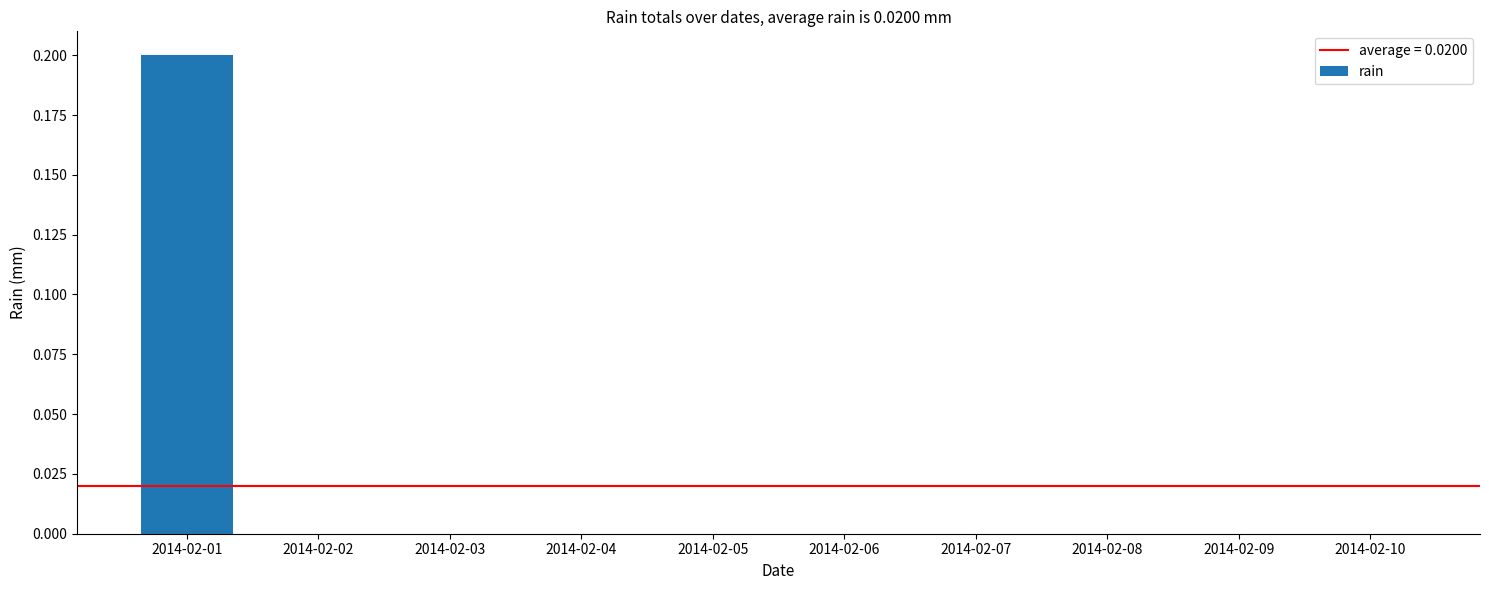

How many series are shown in this chart?

1